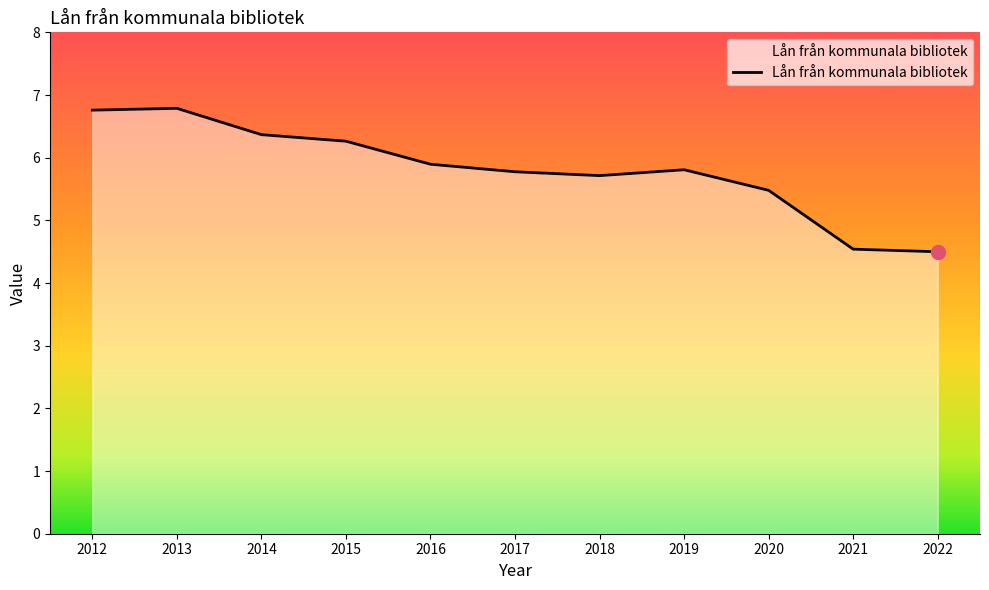

At which label does the data first exceed 5?

2012